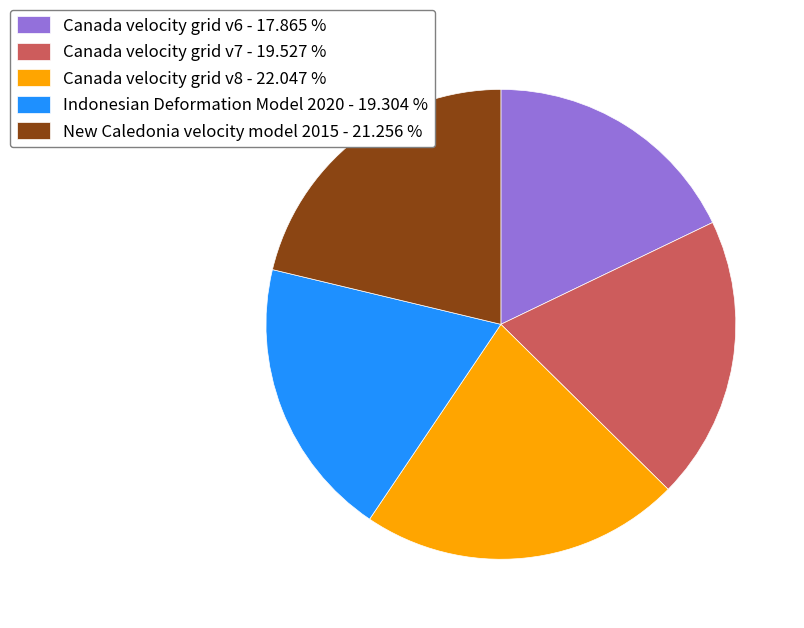

What is the largest slice in the pie chart?

Canada velocity grid v8